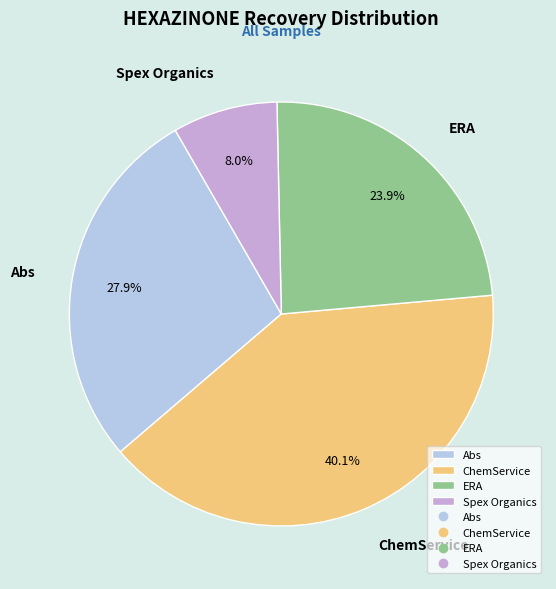

Does ERA account for over 50% of the chart?

No